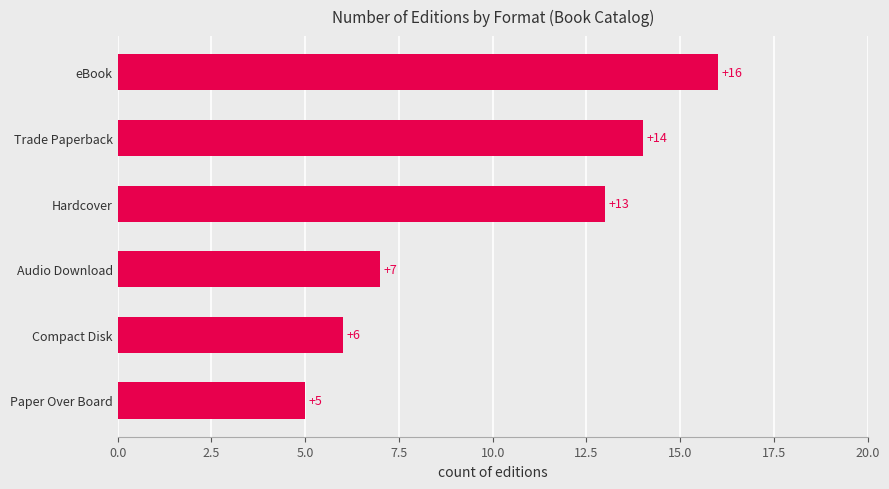

Reading bottom to top, what are all the values shown in this chart?

Paper Over Board=5	Compact Disk=6	Audio Download=7	Hardcover=13	Trade Paperback=14	eBook=16